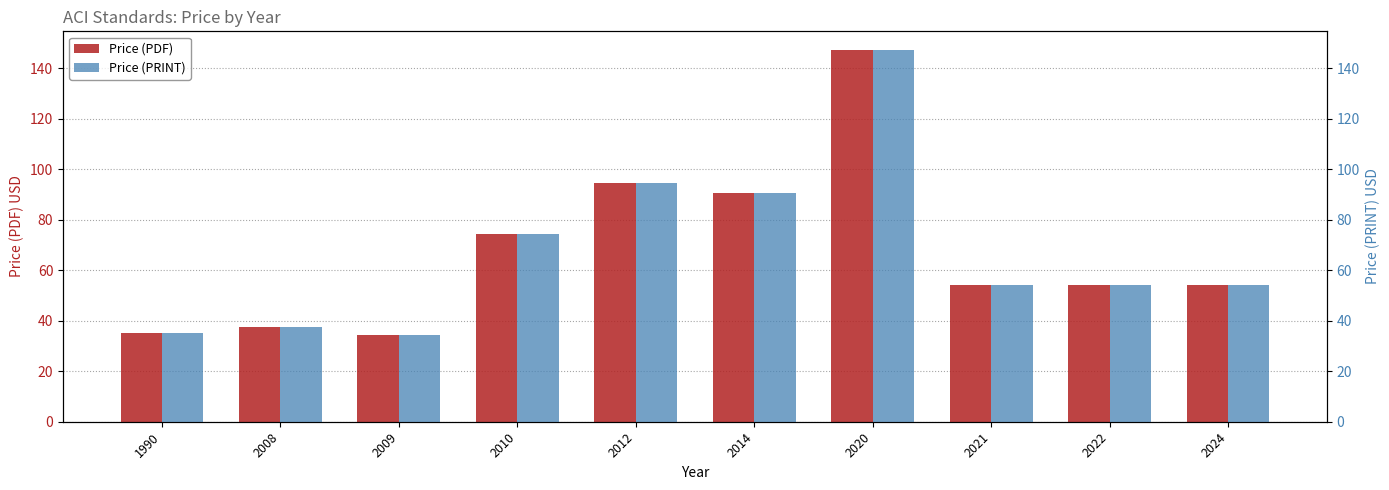

True or false: Price (PDF) has a value of 37.5 at 2008.

True